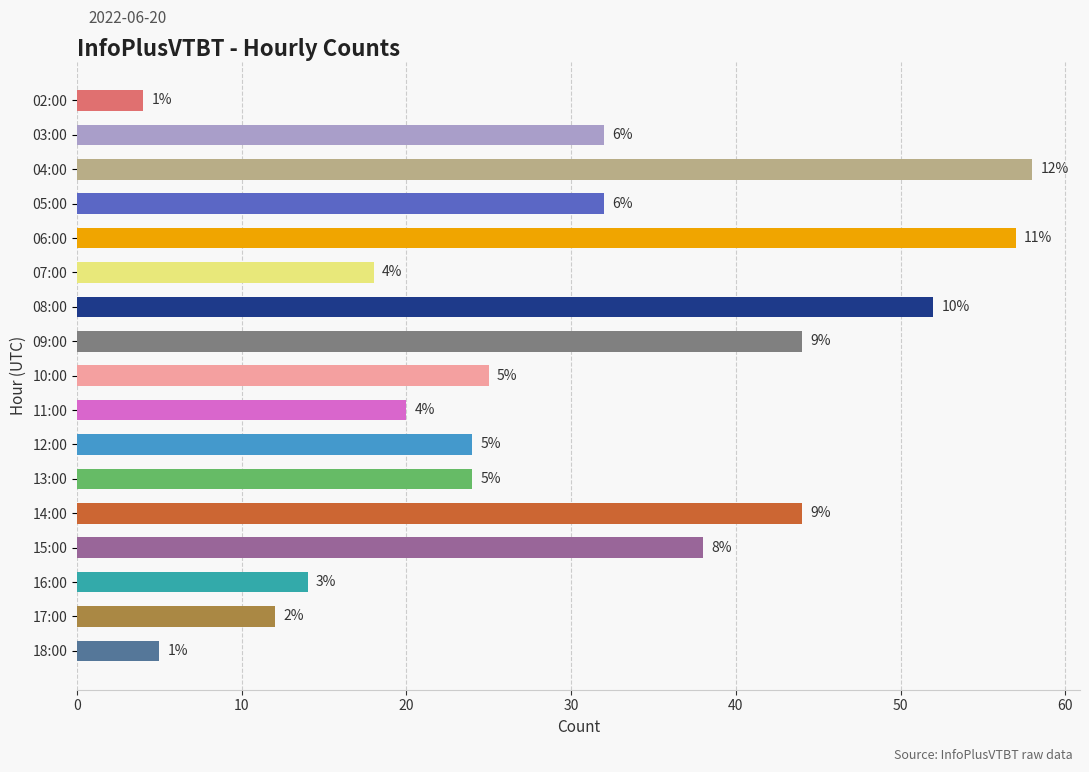

How many bars are there in total?

17